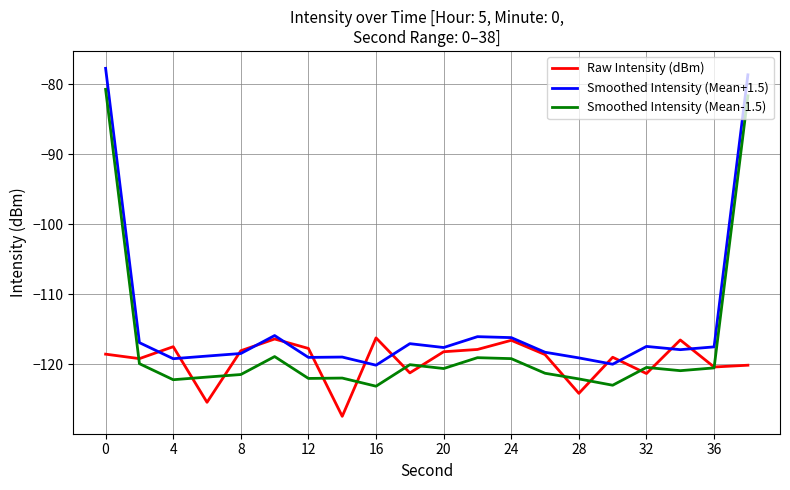

True or false: Smoothed Intensity (Mean-1.5) and Smoothed Intensity (Mean+1.5) intersect in this chart.

False